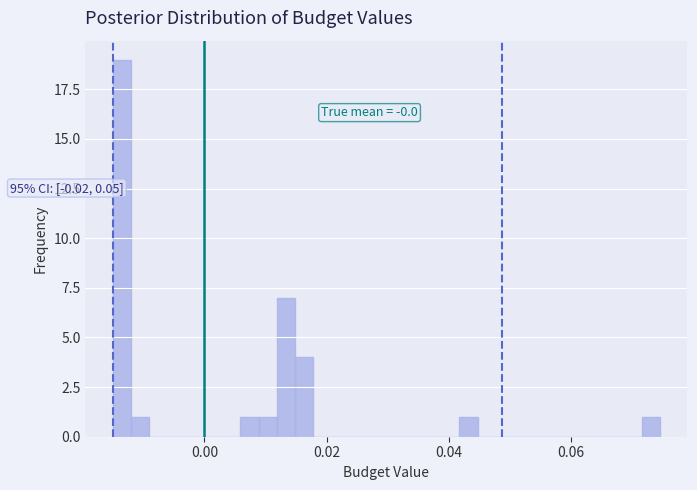

Around what value on the x-axis is the tallest bar? Give the approximate position of its centre, as read against the axis.

-0.014